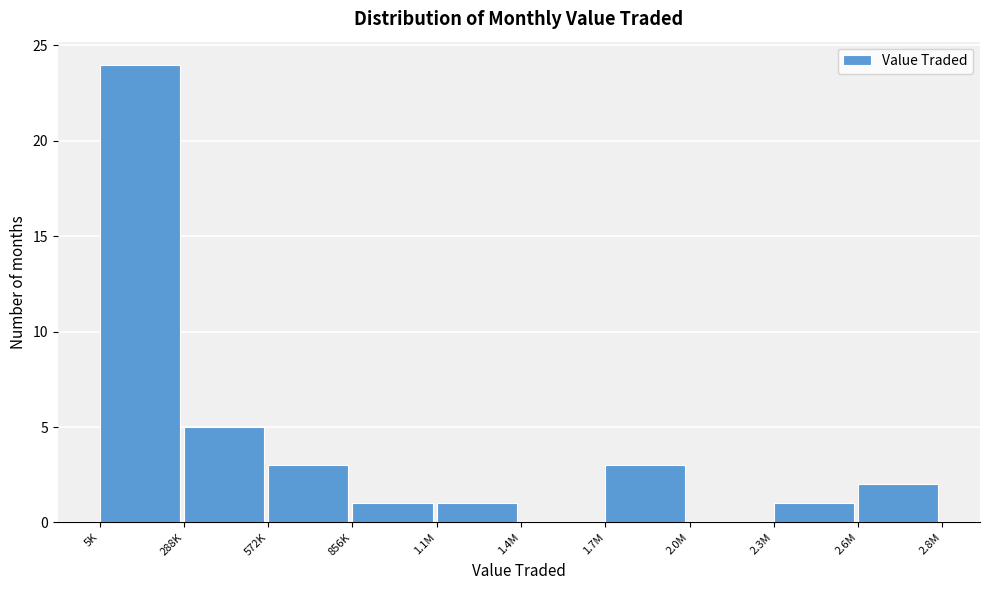

Reading left to right, extract all data points from this chart.

5K=24	288K=5	572K=3	856K=1	1.1M=1	1.4M=0	1.7M=3	2.0M=0	2.3M=1	2.6M=2